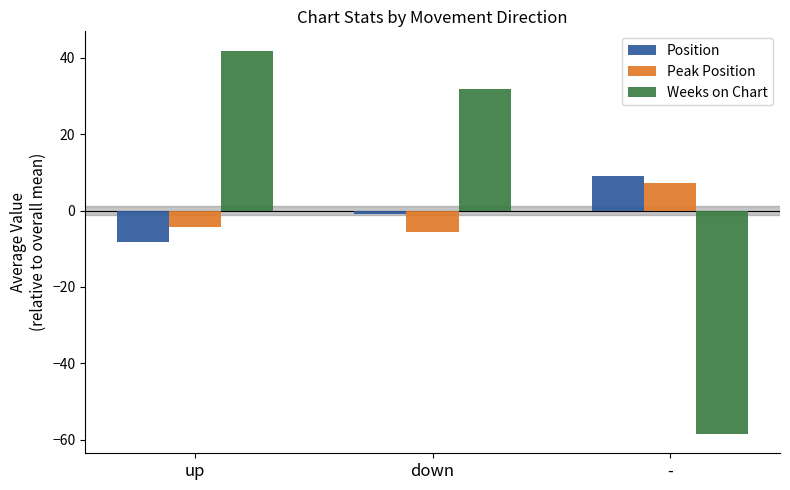

Where is Position nearest to the value 0?

down